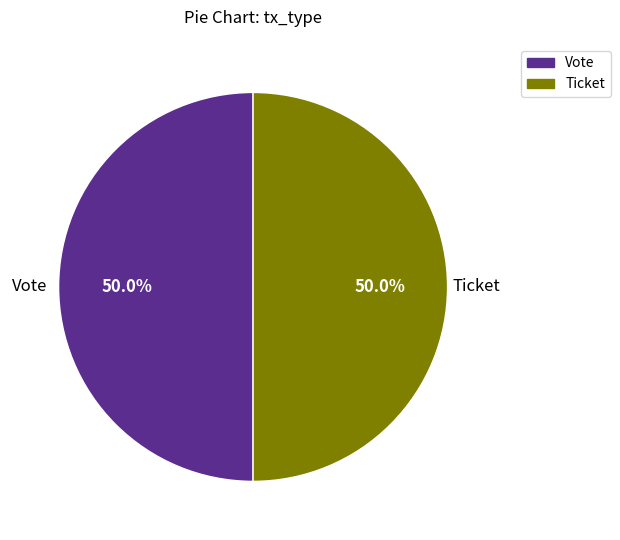

What is the ratio of the value at Vote to the value at Ticket?

1.0